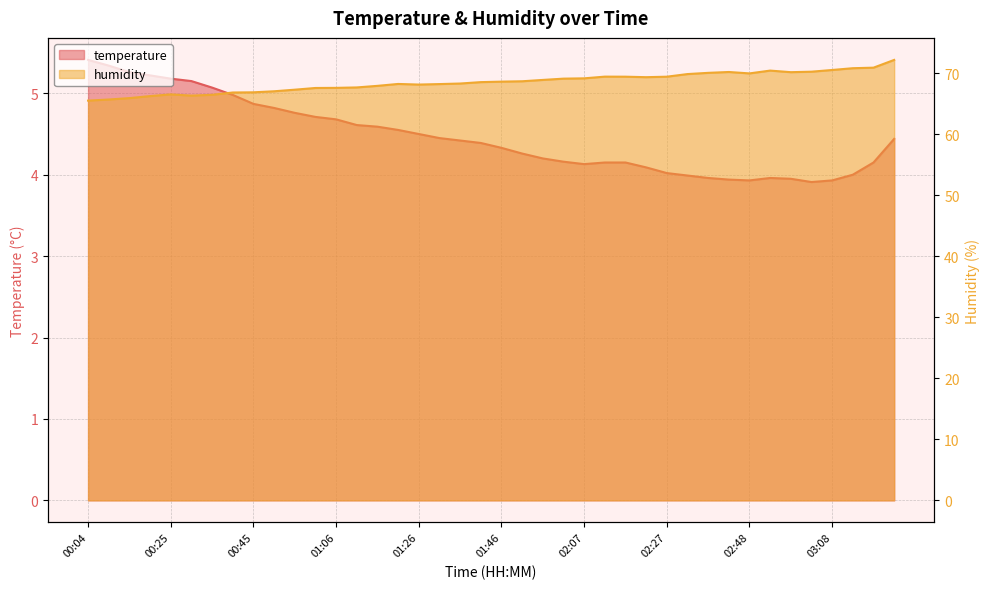

At which category does temperature reach its first local peak?

02:53